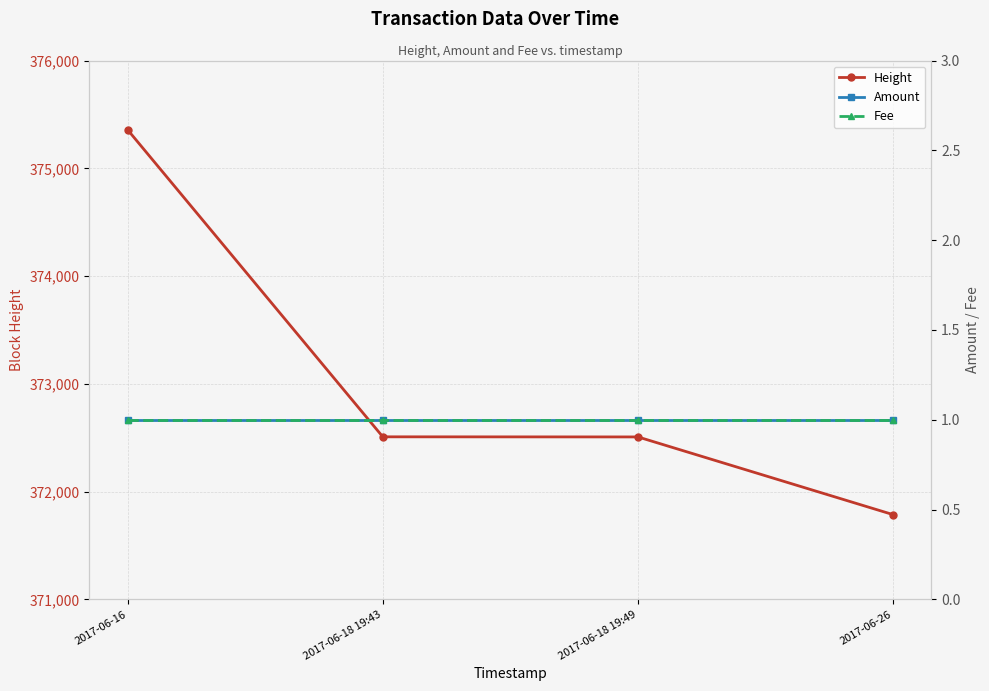

The Fee series shows 1 at 2017-06-18 19:43. True or false?

True